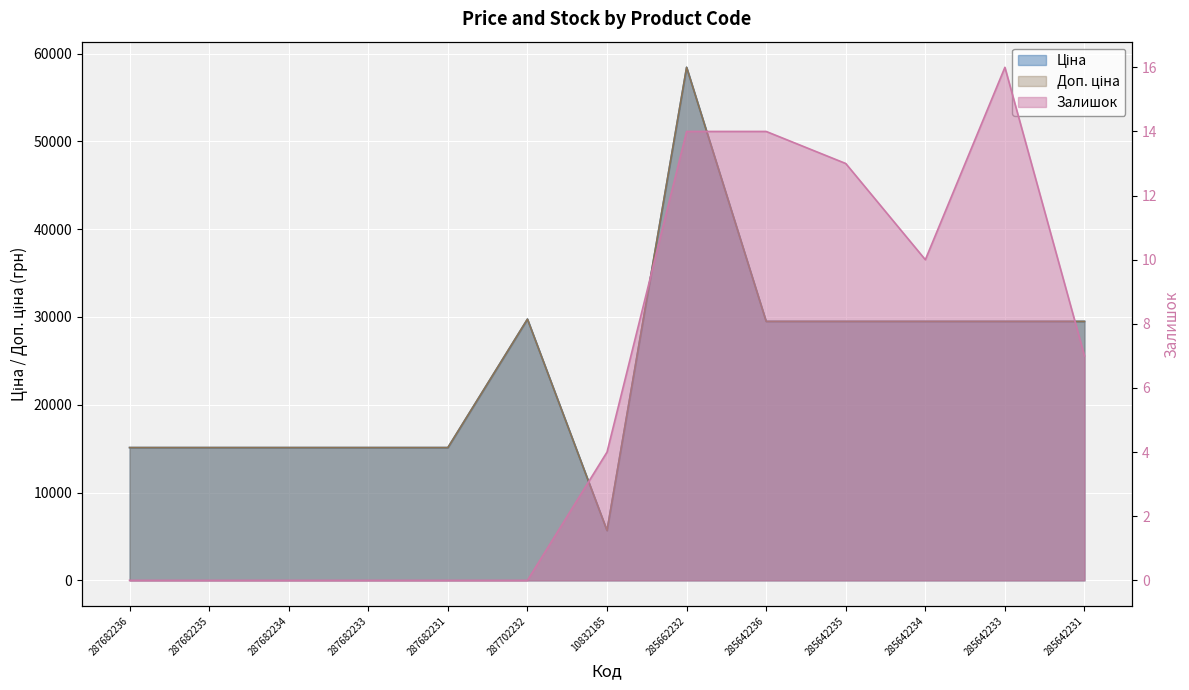

Reading left to right, what are all the values shown in this chart?

Ціна: 287682236=15120.0	287682235=15120.0	287682234=15120.0	287682233=15120.0	287682231=15120.0	287702232=29747.2	10832185=5673.8	285662232=58426.5	285642236=29491.5	285642235=29491.5	285642234=29491.5	285642233=29491.5	285642231=29491.5
Доп. ціна: 287682236=15120.0	287682235=15120.0	287682234=15120.0	287682233=15120.0	287682231=15120.0	287702232=29747.2	10832185=5673.8	285662232=58426.5	285642236=29491.5	285642235=29491.5	285642234=29491.5	285642233=29491.5	285642231=29491.5
Залишок: 287682236=0.0	287682235=0.0	287682234=0.0	287682233=0.0	287682231=0.0	287702232=0.0	10832185=4.0	285662232=14.0	285642236=14.0	285642235=13.0	285642234=10.0	285642233=16.0	285642231=7.0